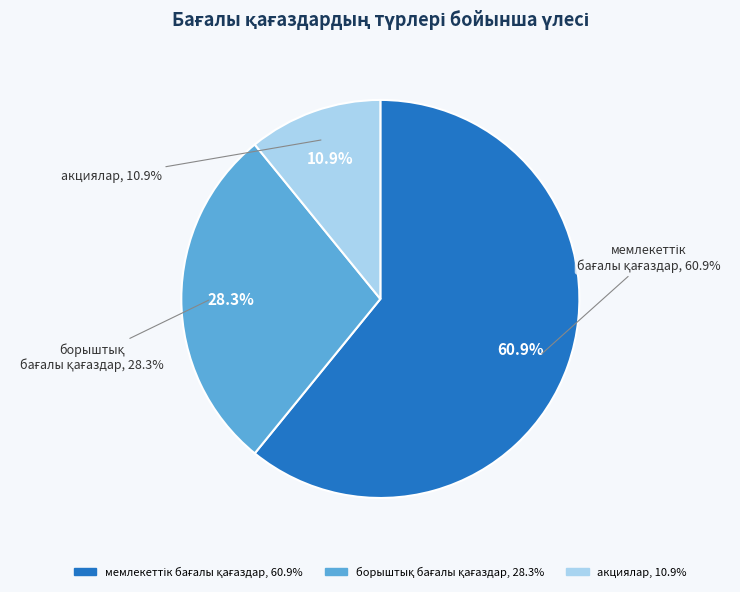

To the nearest percent, what is the difference between the largest and smallest slice percentages?

50%